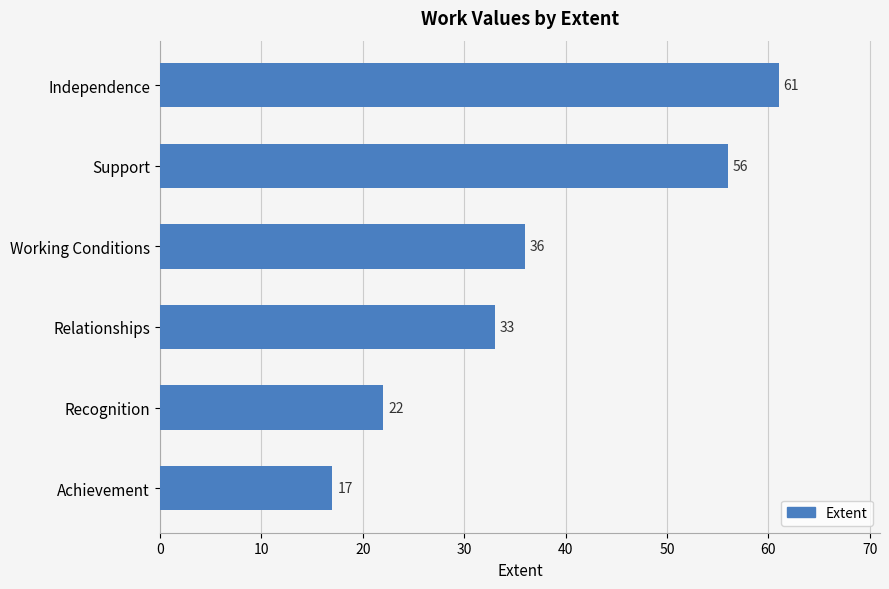

True or false: the data shows 56 at Support.

True